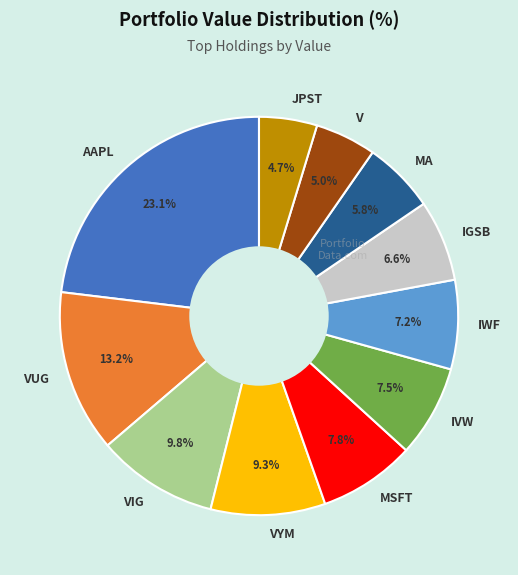

What is the largest slice in the pie chart?

AAPL